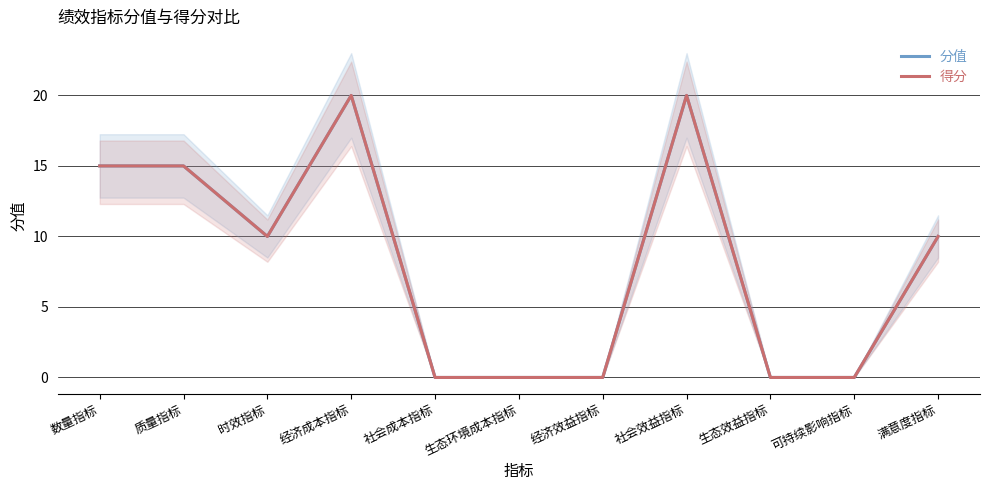

List the series in order of their peak value, lowest first.

分值, 得分